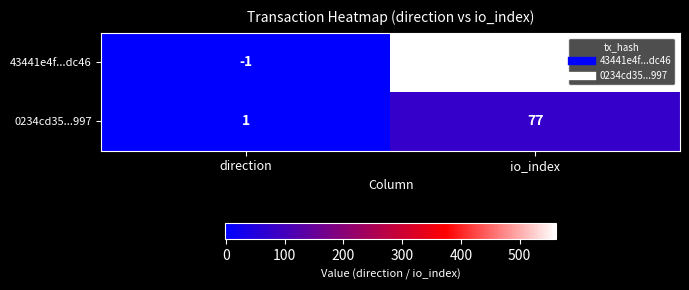

Which series has the widest spread of values?

43441e4f...dc46